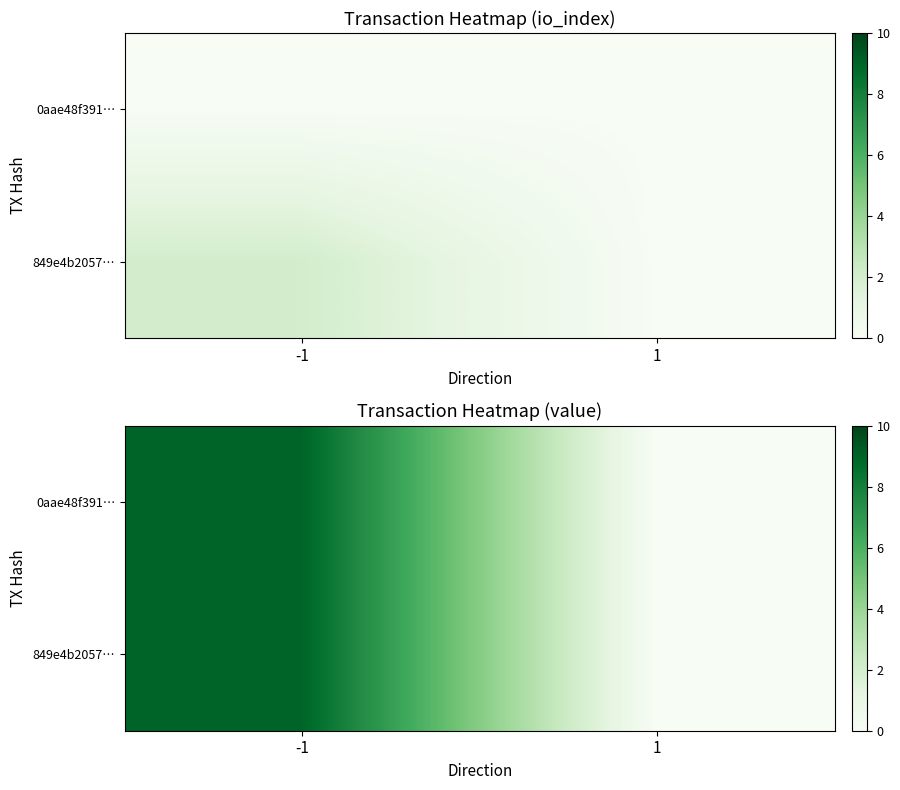

Rank the series by their maximum value, from lowest to highest.

0aae48f391…, 849e4b2057…